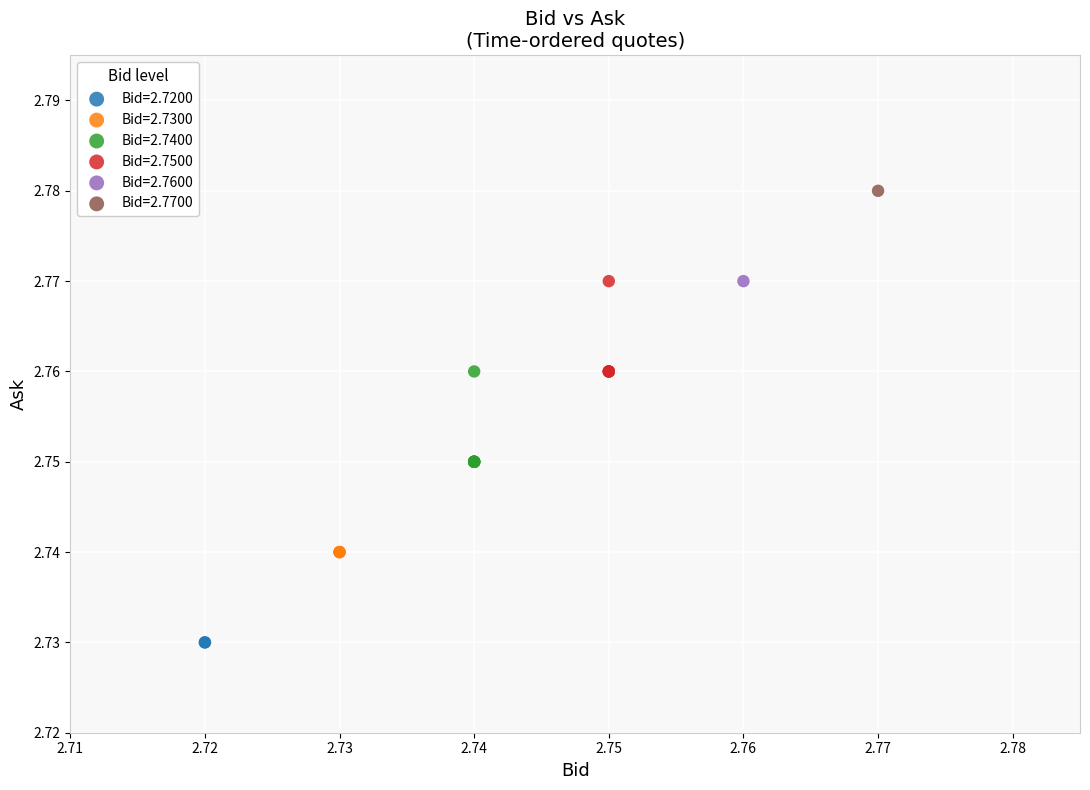

What are all the series names shown in the legend?

Bid=2.7200, Bid=2.7300, Bid=2.7400, Bid=2.7500, Bid=2.7600, Bid=2.7700